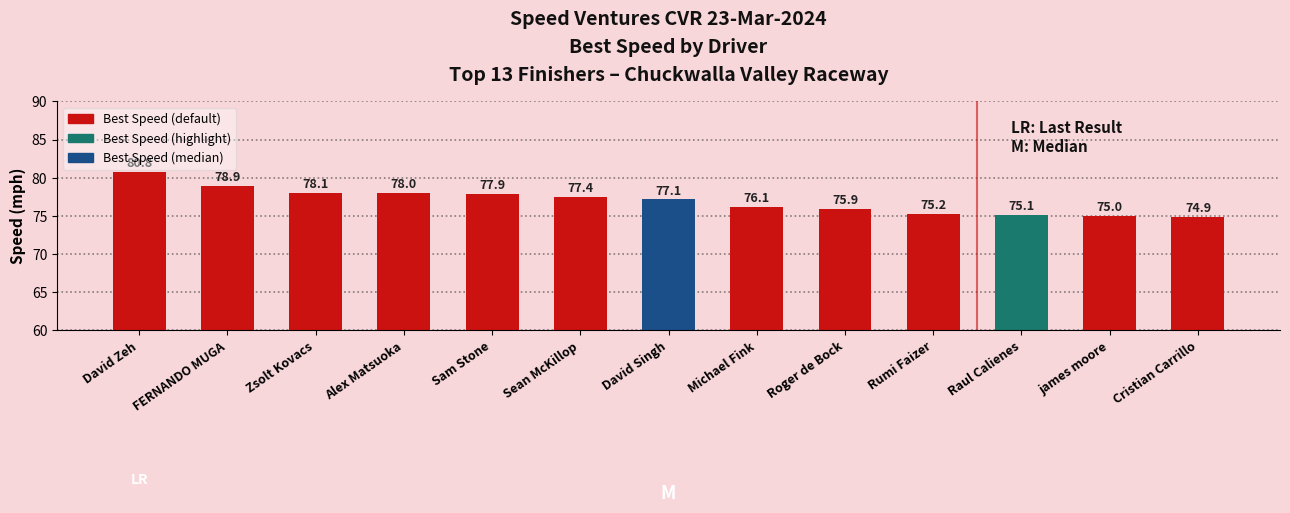

List the labels in order of value, largest first.

David Zeh, FERNANDO MUGA, Zsolt Kovacs, Alex Matsuoka, Sam Stone, Sean McKillop, David Singh, Michael Fink, Roger de Bock, Rumi Faizer, Raul Calienes, james moore, Cristian Carrillo